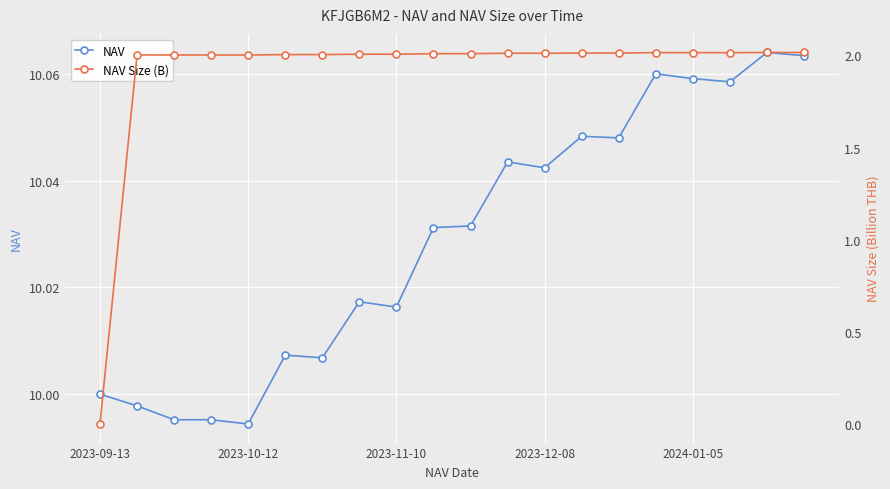

What is the sum of the NAV values at 2024-01-05 and 10?

20.0